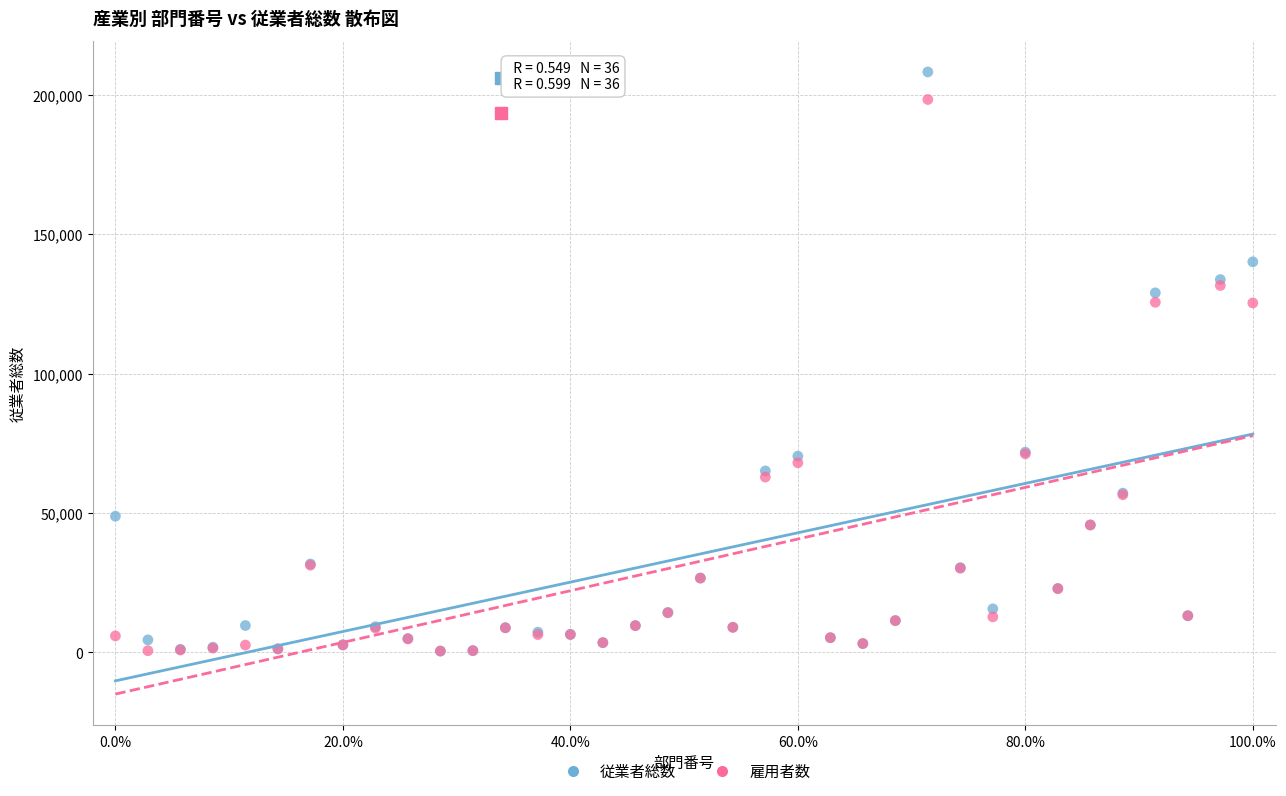

What are all the series names shown in the legend?

従業者総数, 雇用者数